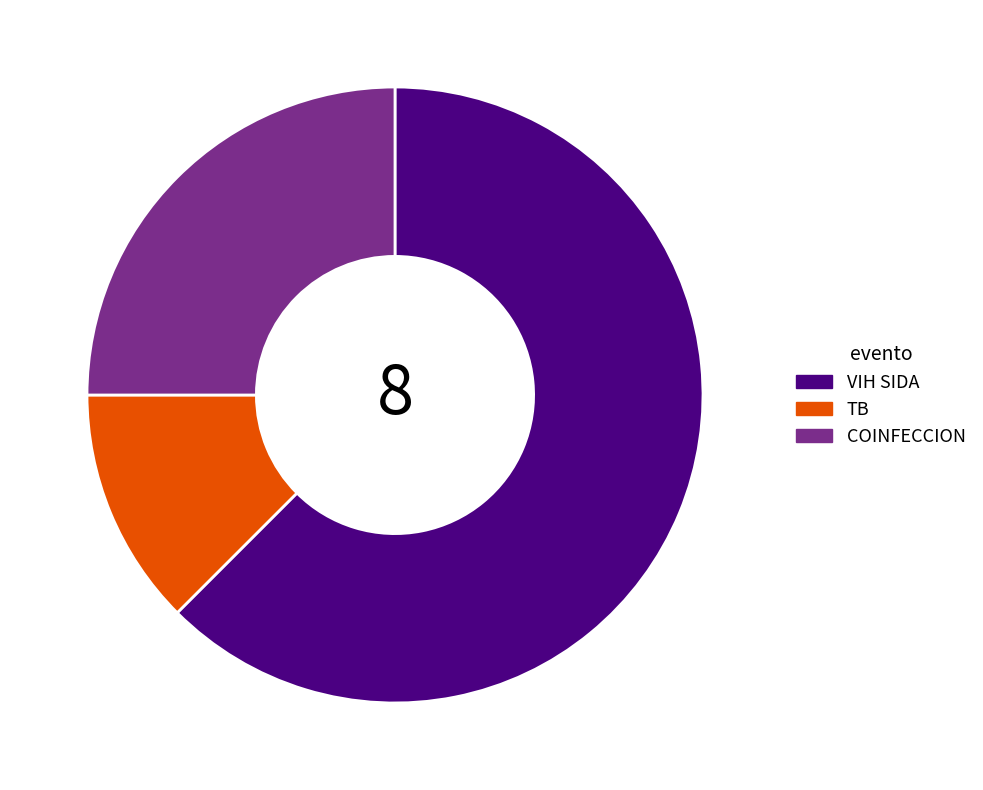

Which has a higher value, TB or VIH SIDA?

VIH SIDA